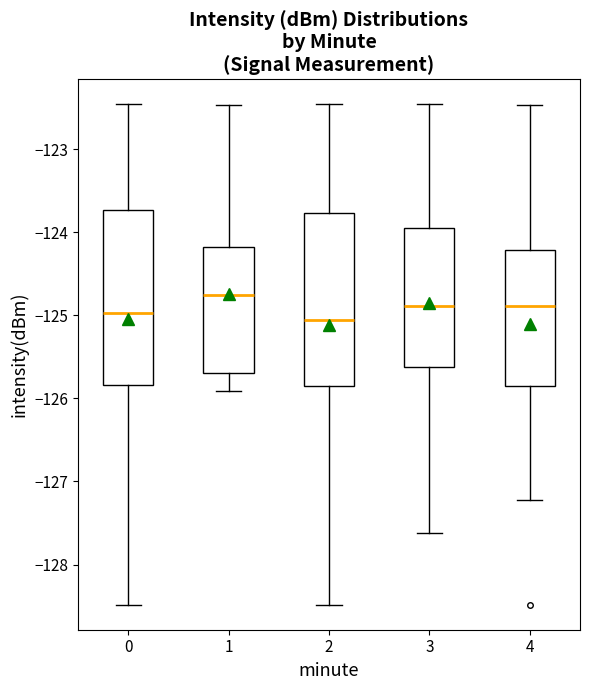

Where does the lower whisker of the box at x = 1 end on the y-axis? The values are not printed on the chart, so give them approximately, as read against the axis.

-125.9